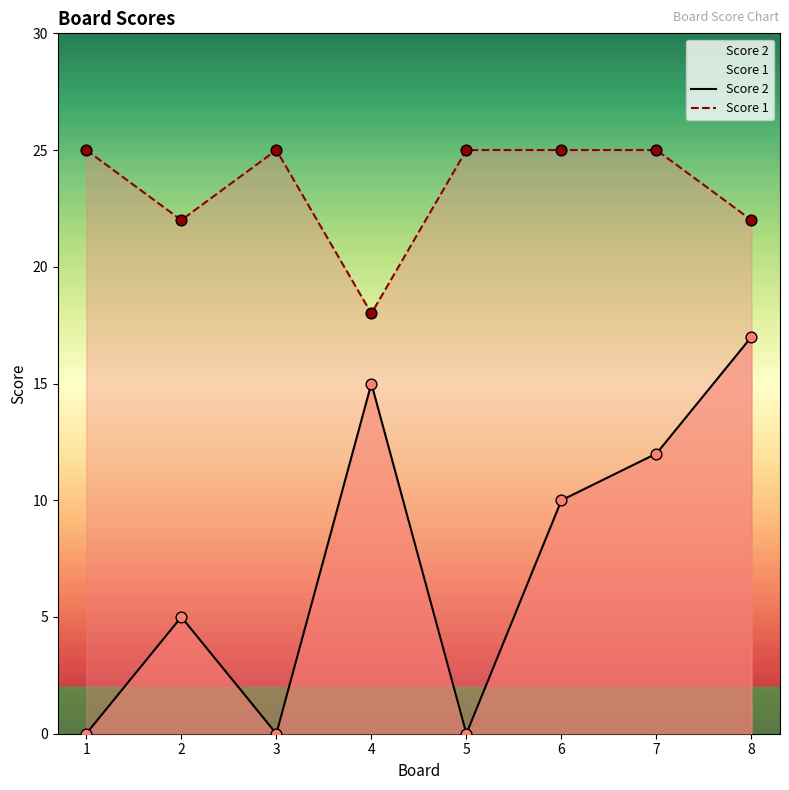

Is the value of Score 1 at 4 greater than the value of Score 2 at 4?

Yes